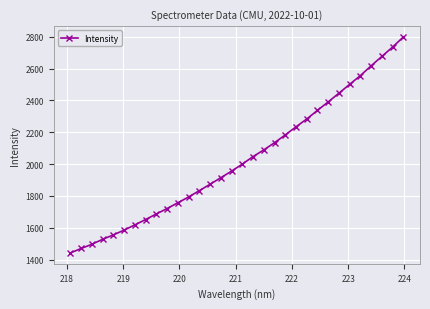

What is the difference between the maximum and minimum values?

1357.5